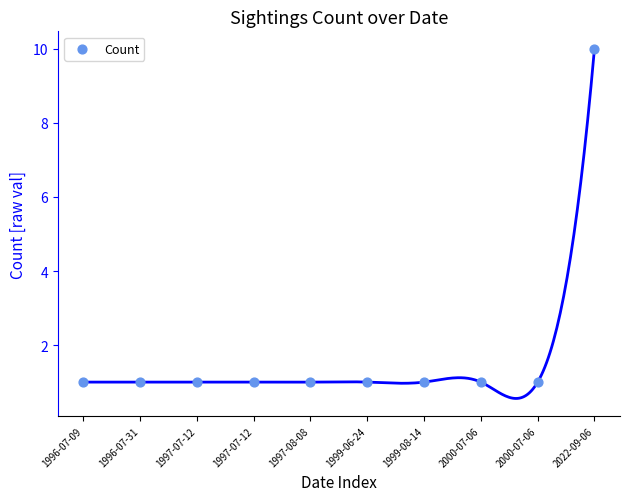

What is the range of Y values (max minus min)?

9